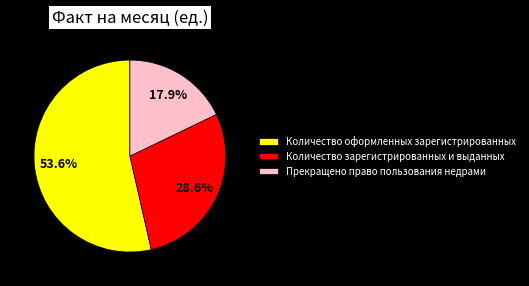

What percentage do Количество оформленных зарегистрированных and Количество зарегистрированных и выданных together represent?

82.1%